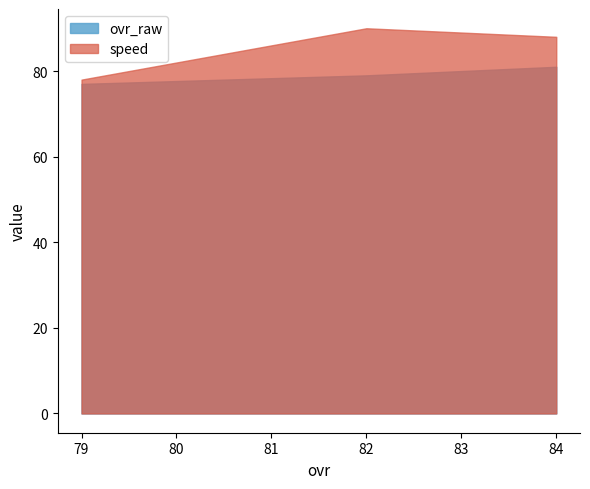

At which label does speed reach its peak?

82